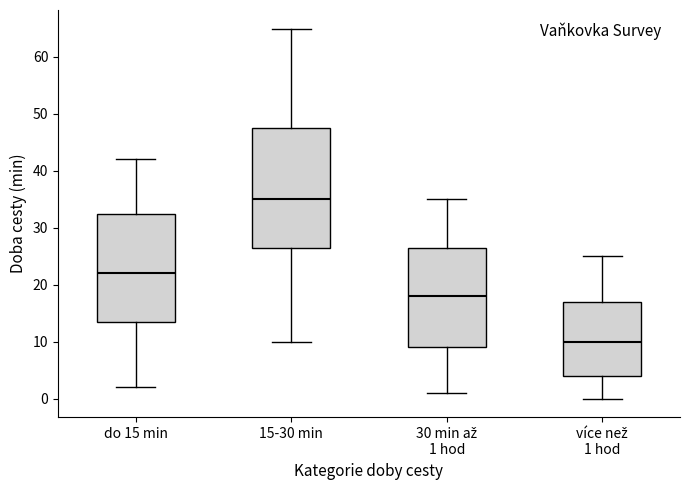

Which box is the tallest, from its lower edge to its upper edge?

15-30 min